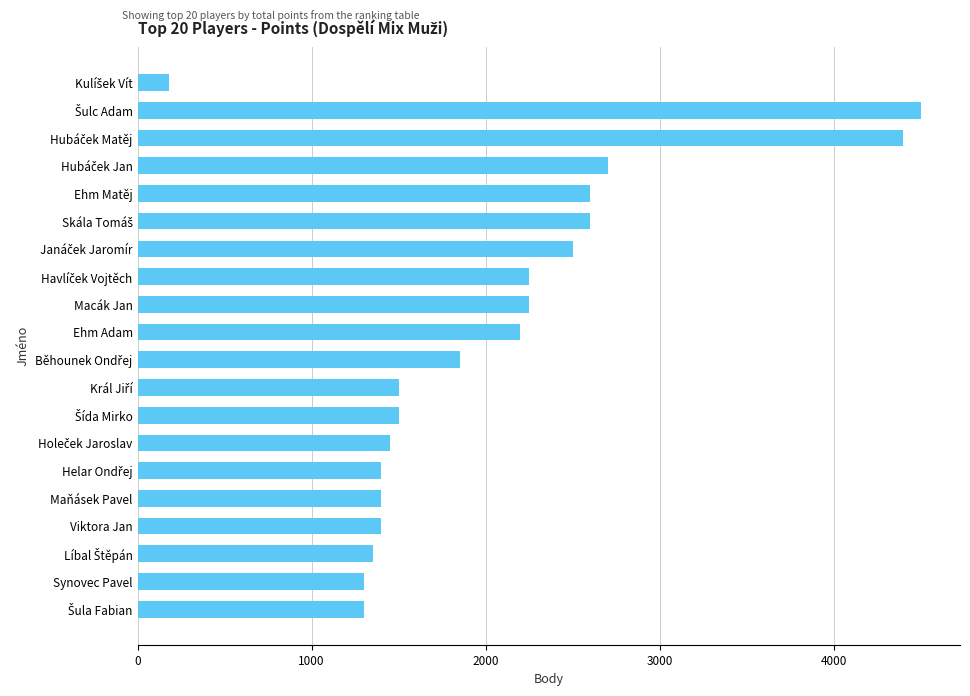

Reading top to bottom, what are all the values shown in this chart?

183	4500	4400	2700	2600	2600	2500	2250	2250	2200	1850	1500	1500	1450	1400	1400	1400	1350	1300	1300